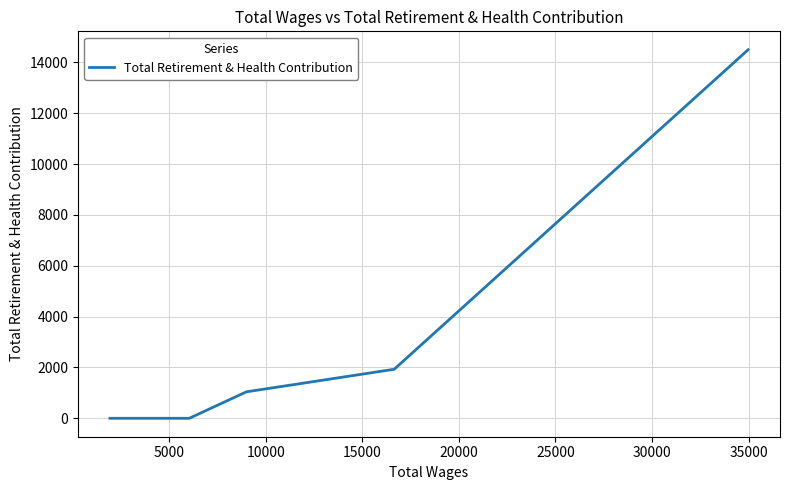

True or false: the data shows 2322 at 25000.

False